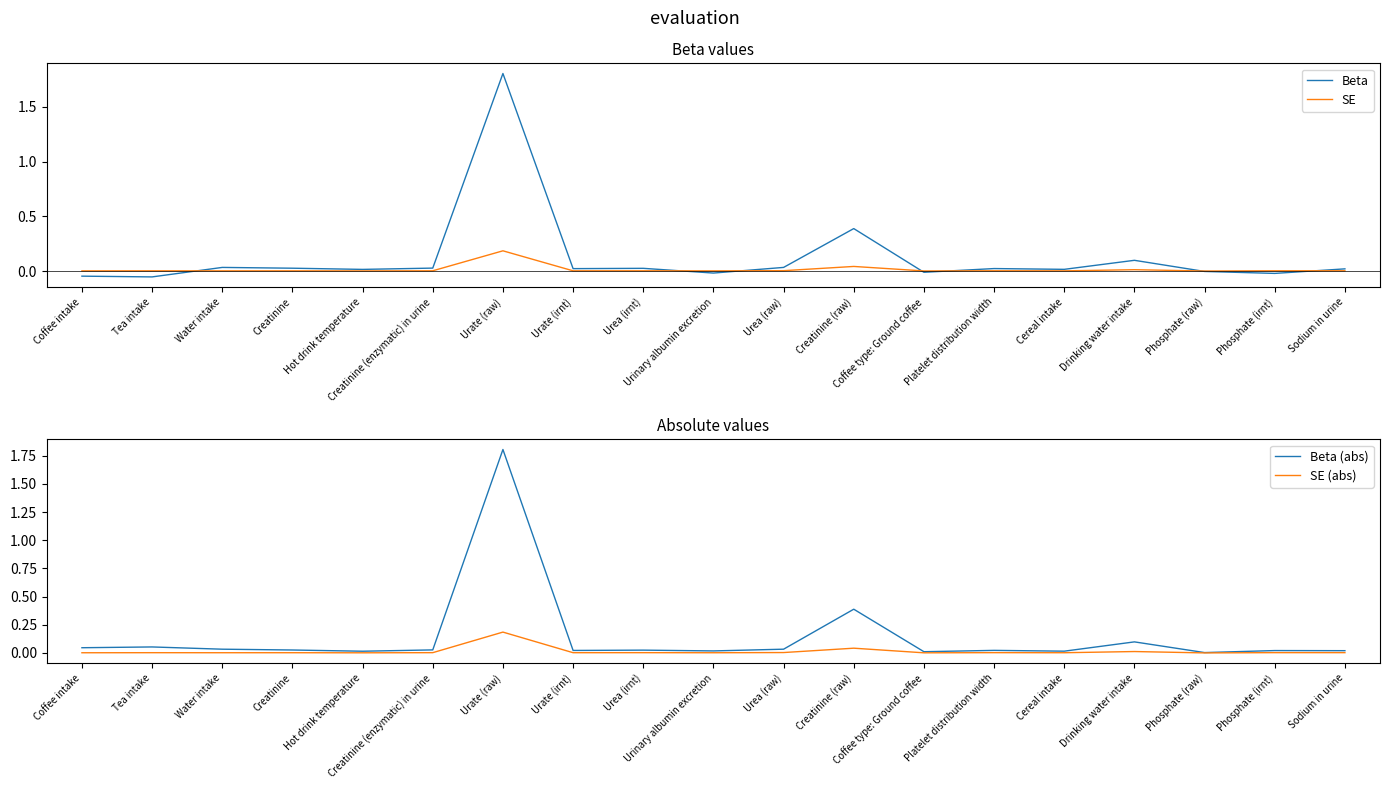

How many values in the Beta series are below 0?

6